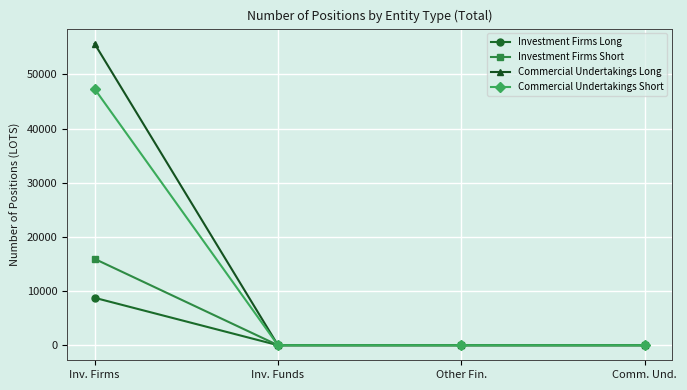

What are all the series names shown in the legend?

Investment Firms Long, Investment Firms Short, Commercial Undertakings Long, Commercial Undertakings Short